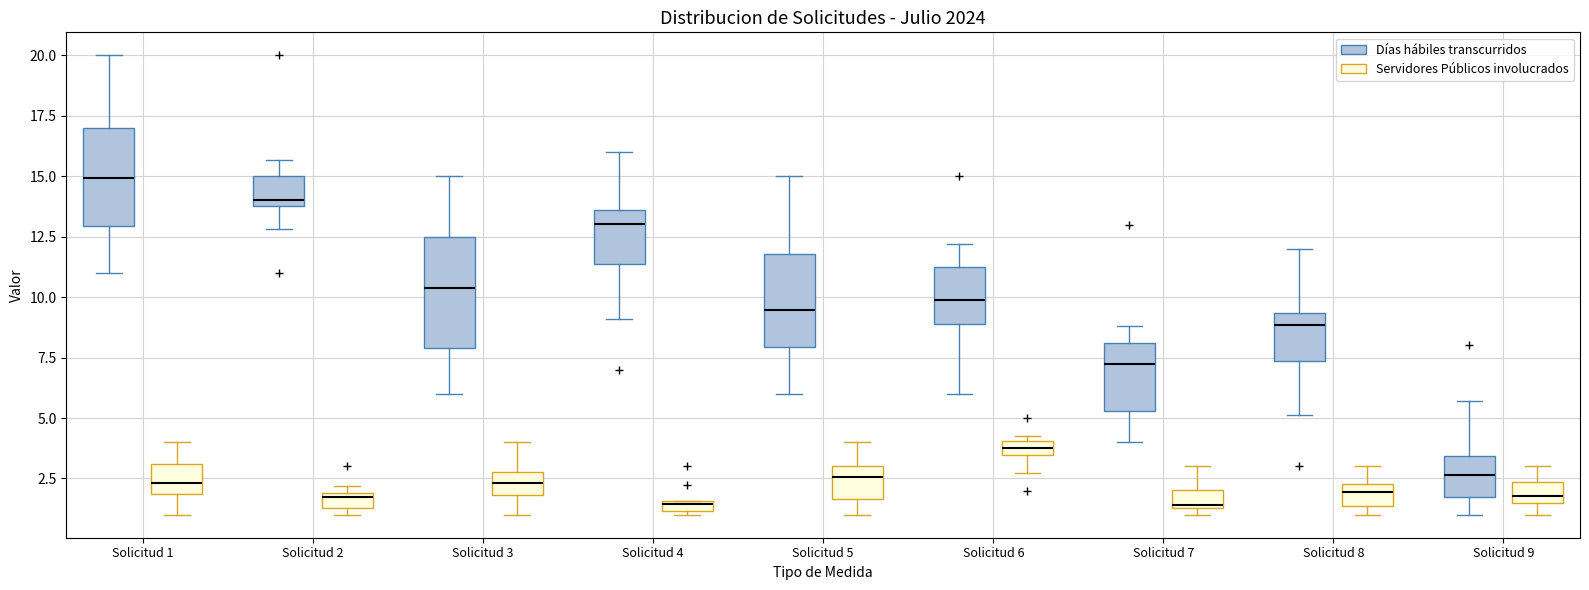

Which box has the highest median line?

Solicitud 1 (Días hábiles transcurridos)